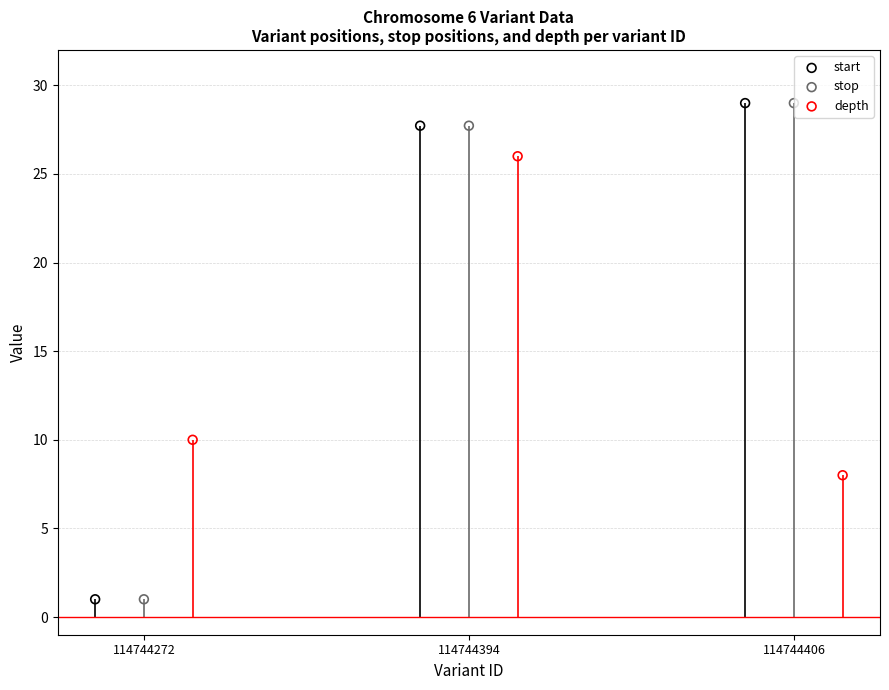

Which series has the largest total across all categories?

start